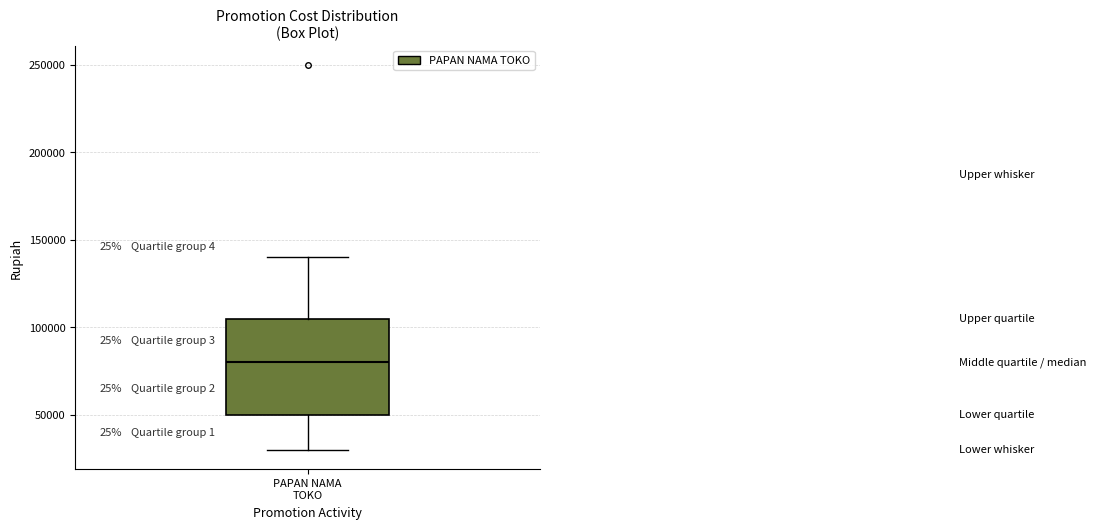

Read this box plot against the y-axis: the position of the median line, the range covered by the box, and the ends of both whiskers. The values are not printed on the chart, so give them approximately, as read against the axis.

median 80000, box 50000 to 105000, whiskers 30000 to 140000